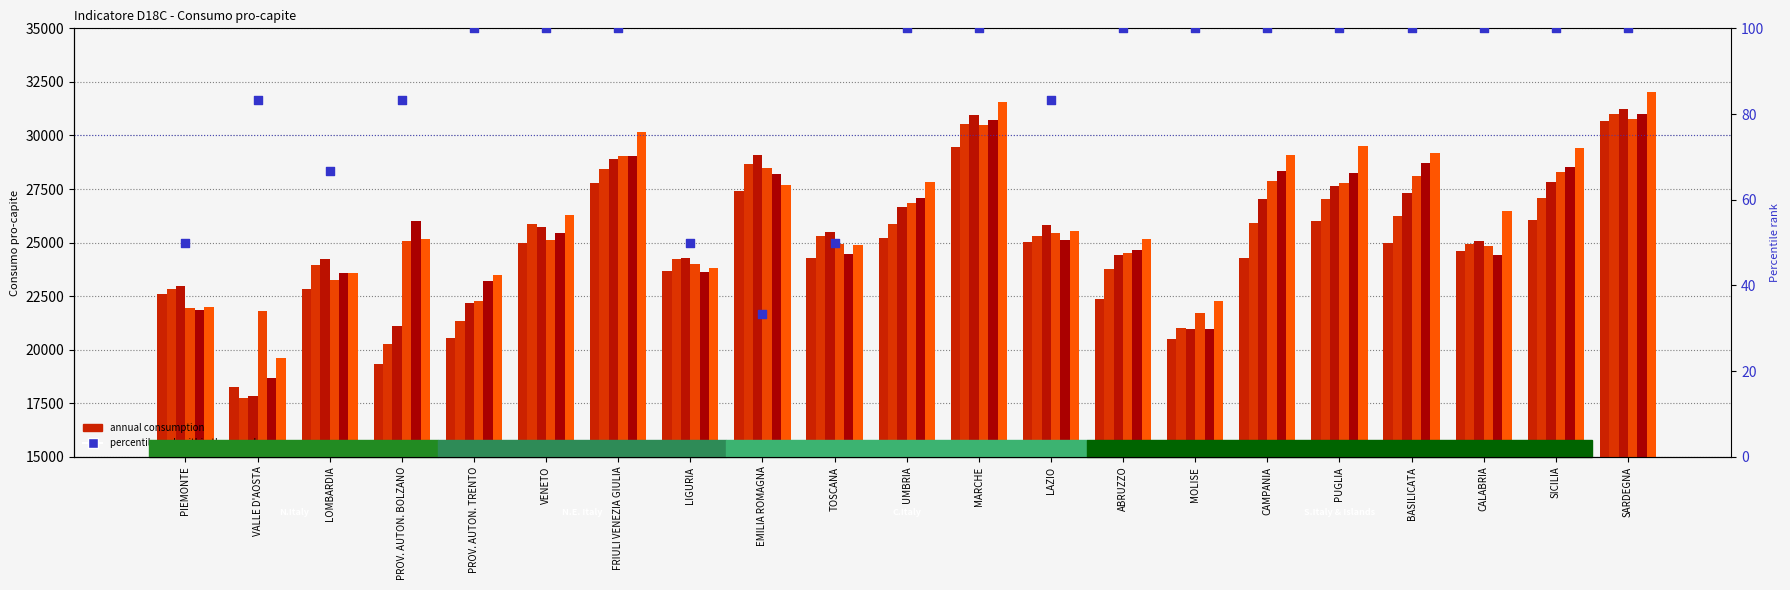

What is the change in value from PROV. AUTON. BOLZANO to SICILIA?

+16.7